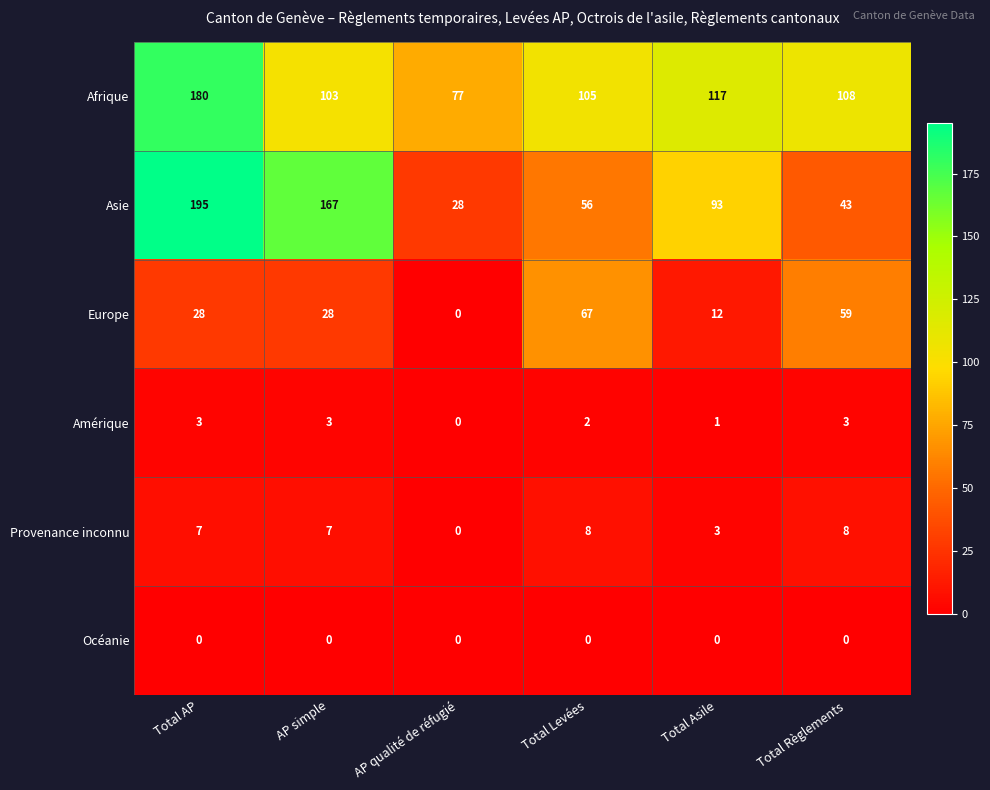

What is the total value across all series at AP qualité de réfugié?

105